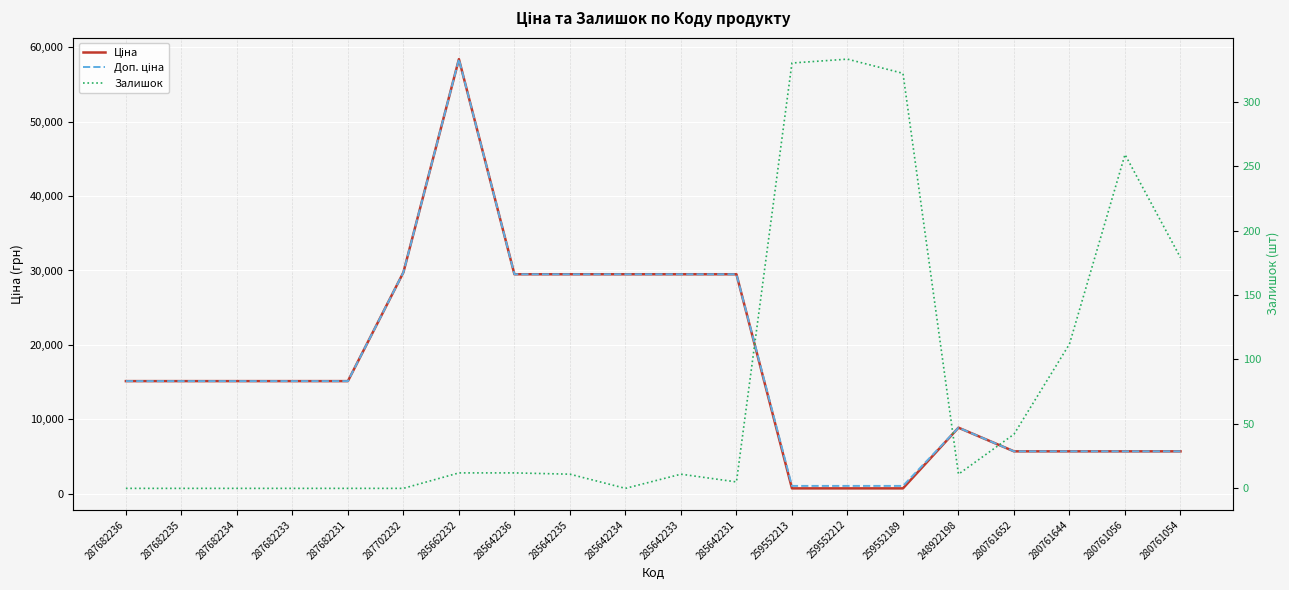

Between 259552213 and 259552212, which series saw the biggest shift?

Залишок